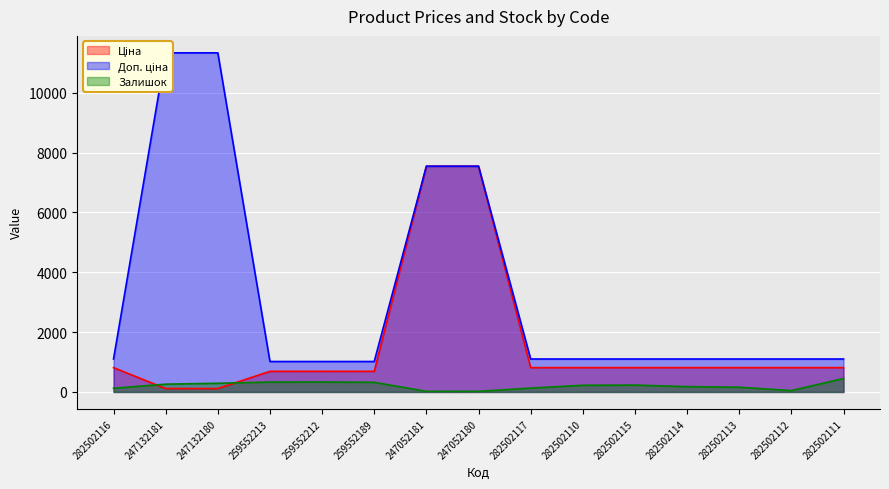

How many lines are shown in the chart?

3